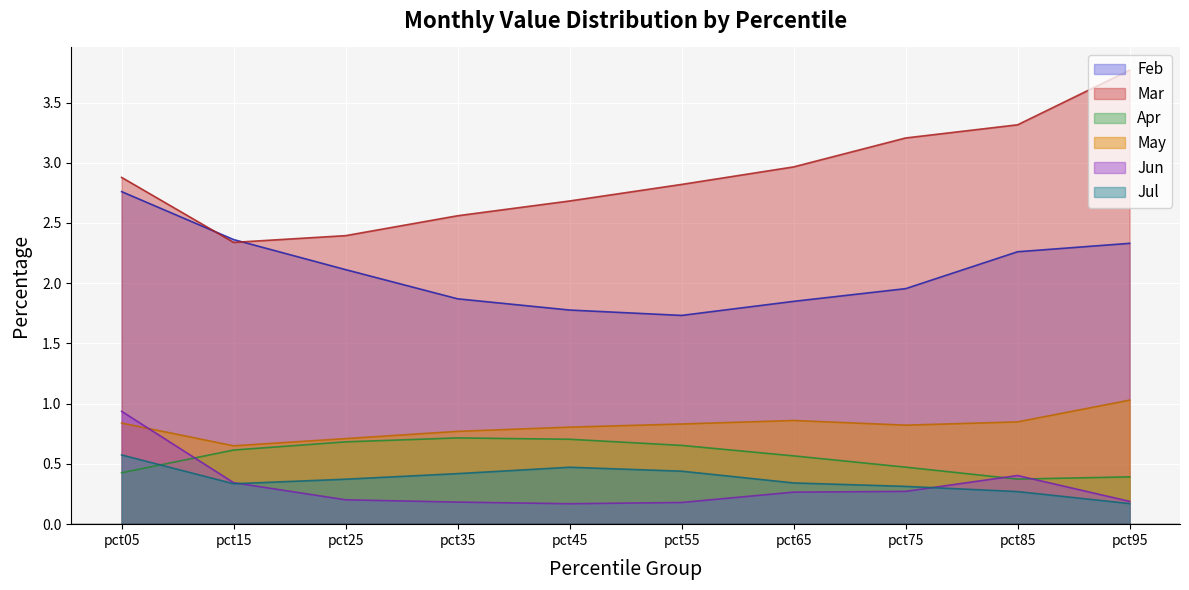

What is the value of the May point at the 8th from the left?

0.8